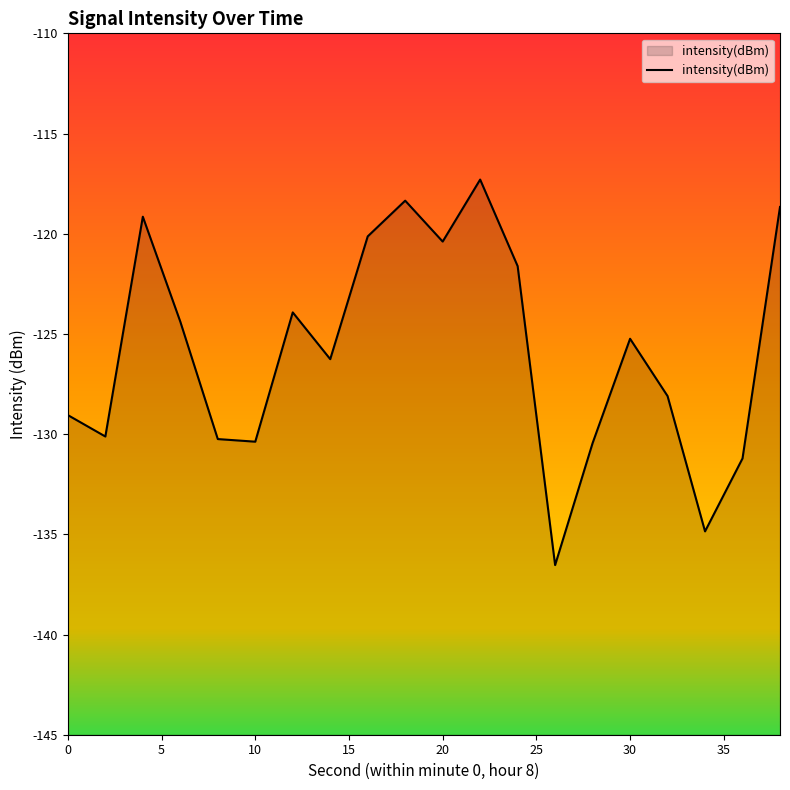

What is the smallest value displayed?

-136.5